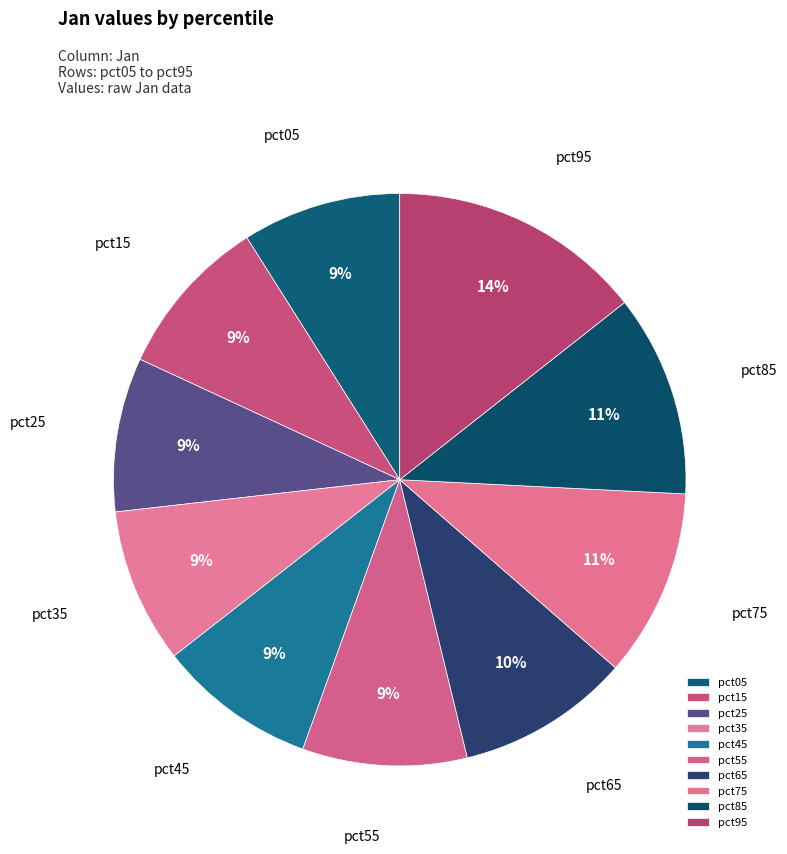

The pct05 slice represents 14% of the pie. True or false?

False